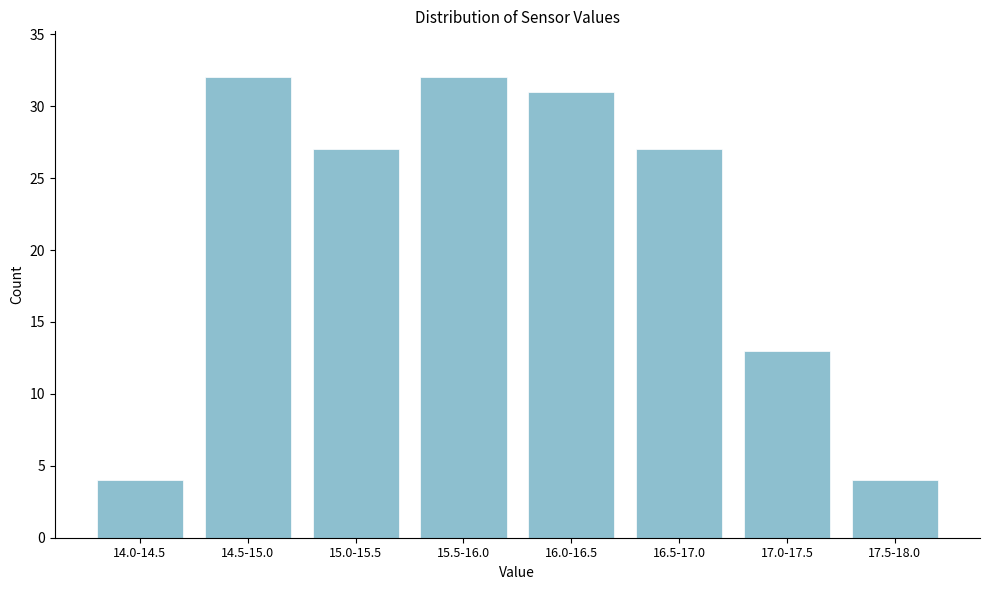

Reading left to right, list all the values displayed in this chart.

4	32	27	32	31	27	13	4